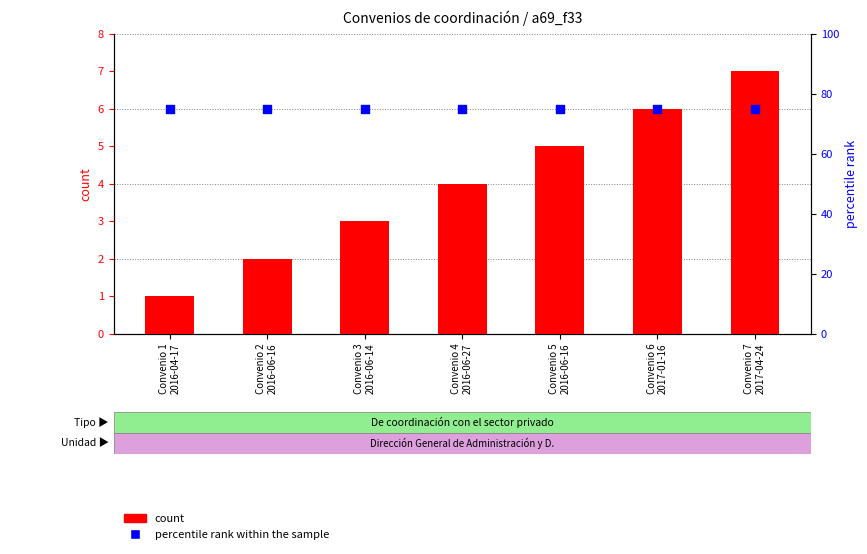

At which category is the sum across all series the highest?

Convenio 7
2017-04-24